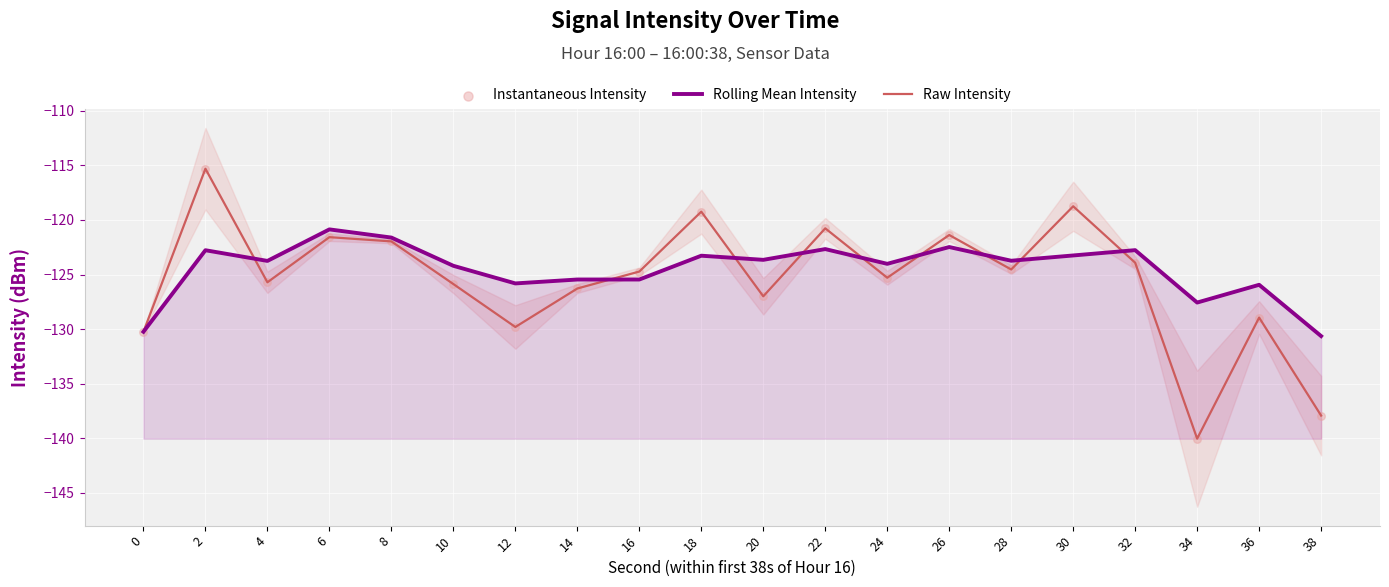

Which series has the largest Y range (max minus min)?

Raw Intensity